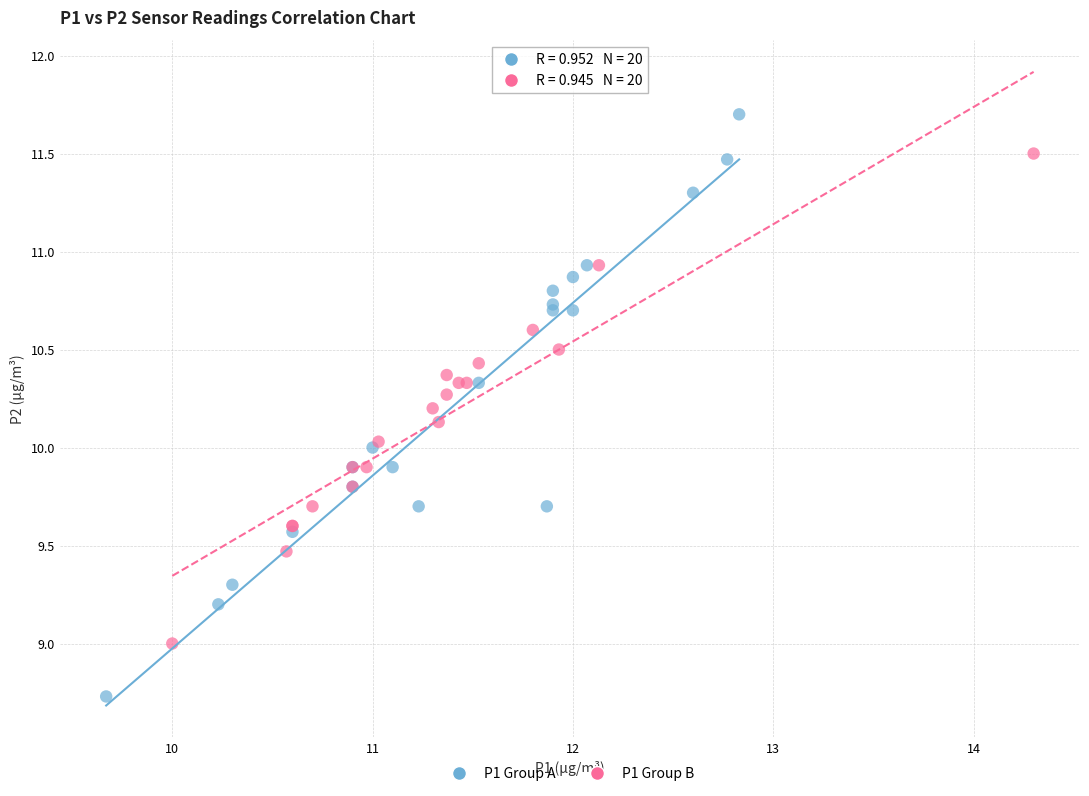

Which series has the largest Y range (max minus min)?

P1 Group A